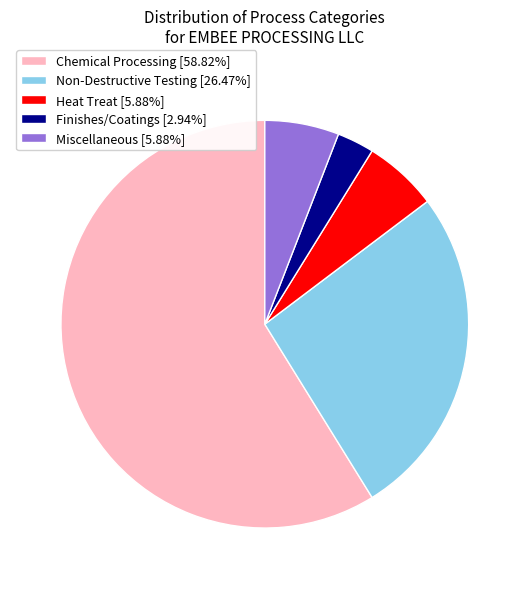

Do Heat Treat and Miscellaneous together represent more than half of the pie?

No